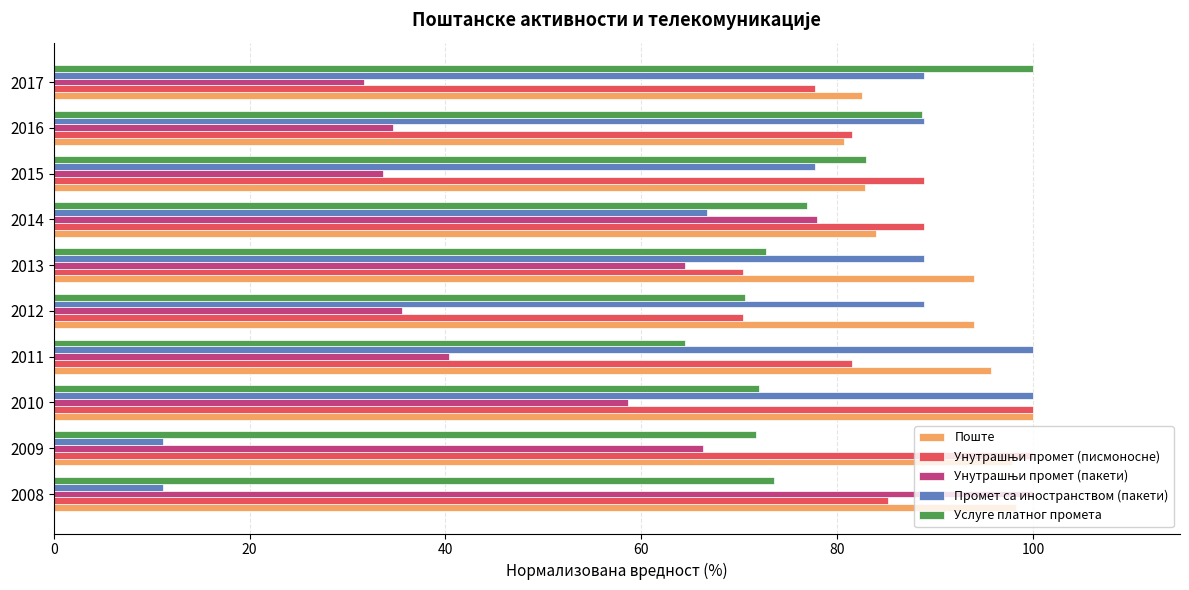

At which category is the sum across all series the highest?

2010